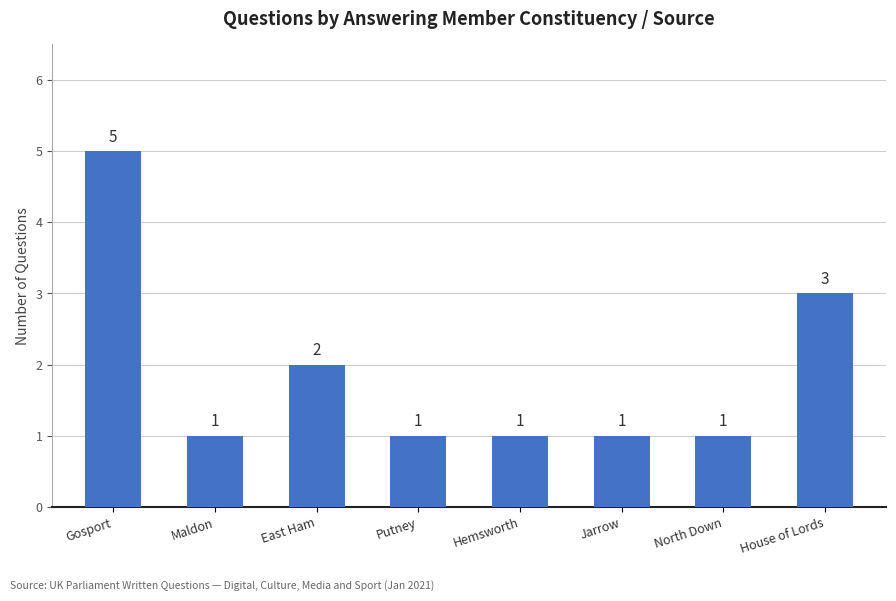

What is the difference between the values at Putney and House of Lords?

2